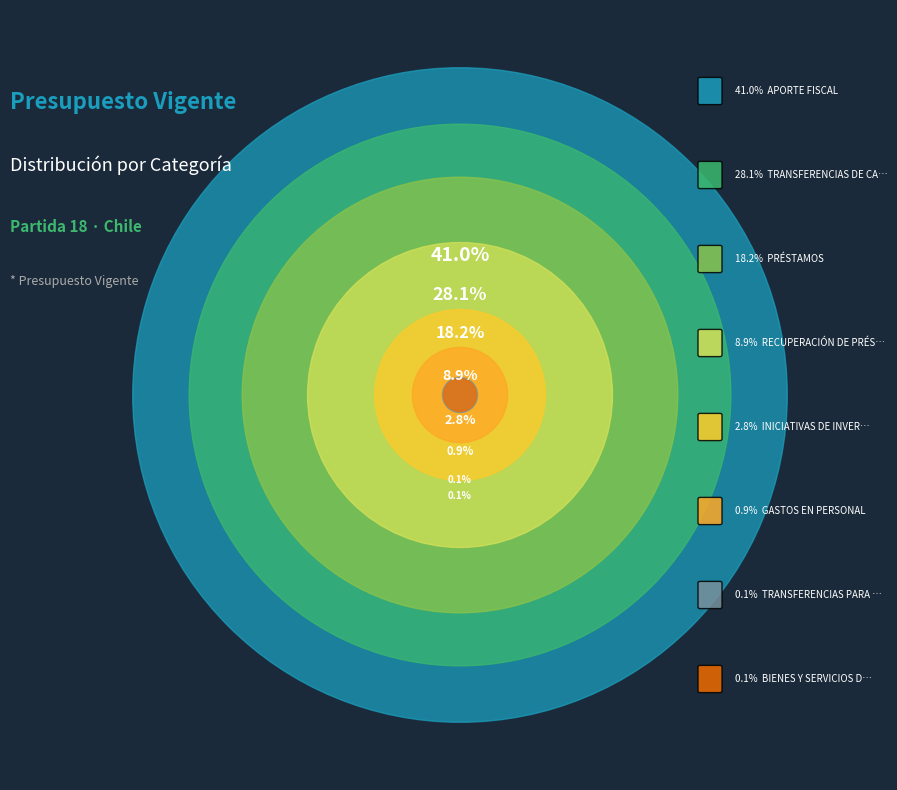

To the nearest percent, what is the combined percentage of INICIATIVAS DE INVERSIÓN and GASTOS EN PERSONAL?

4%